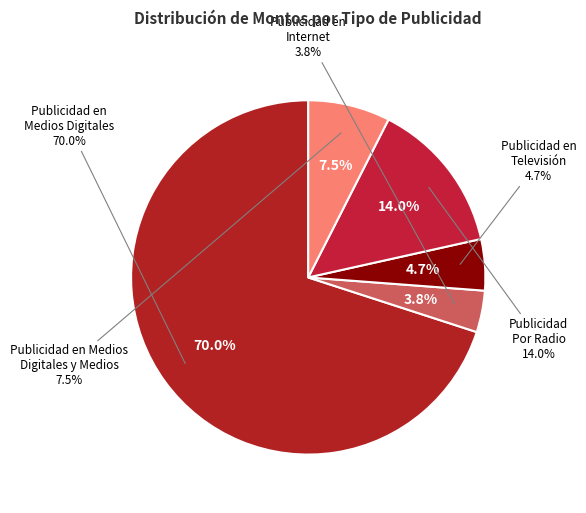

Is it true that Publicidad en Medios Digitales (49197580) is 2% of the pie?

False